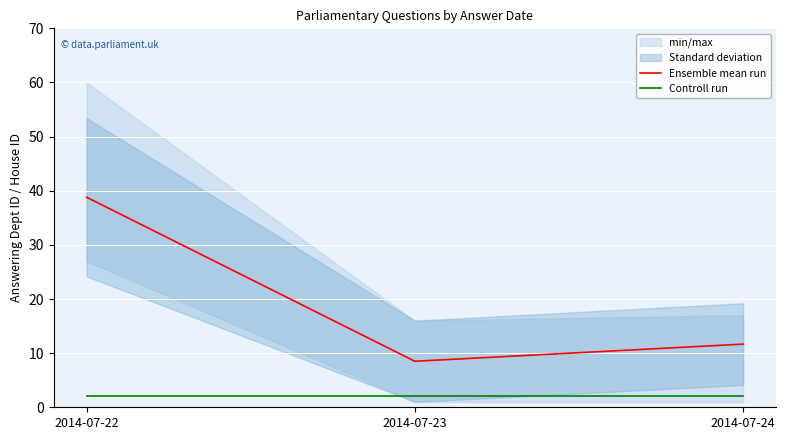

What is the greatest value displayed?

38.8